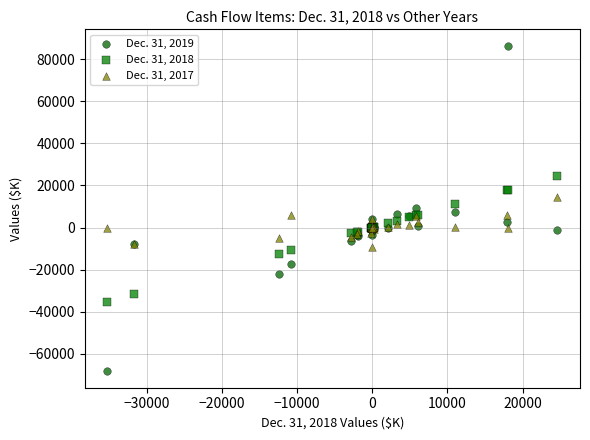

What is the X range (max minus min) for the scatter plot?

59869